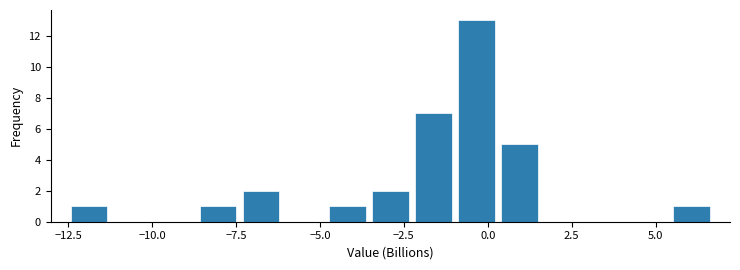

Read against the x-axis, roughly where is the centre of the tallest bar?

-0.5